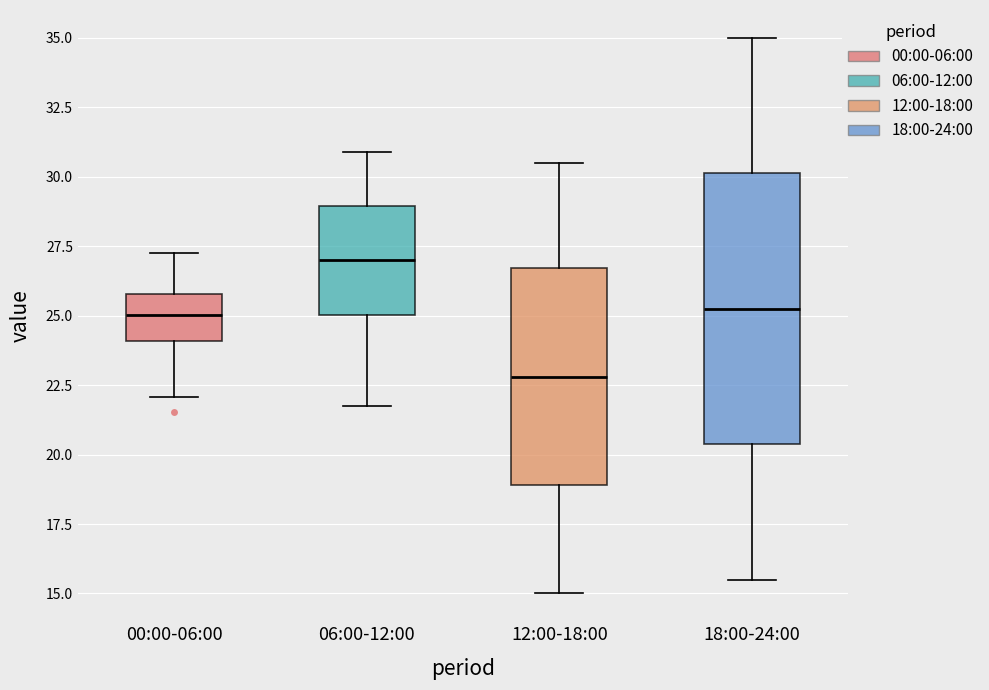

Reading left to right, transcribe this box plot: for each box, give where its median line is, the range the box spans, and where its two whiskers end, as read against the y-axis. The values are not printed on the chart, so give them approximately, as read against the axis.

00:00-06:00: median 25.0, box 24.0 to 26.0, whiskers 22.0 to 27.5
06:00-12:00: median 27.0, box 25.0 to 29.0, whiskers 22.0 to 31.0
12:00-18:00: median 23.0, box 19.0 to 26.5, whiskers 15.0 to 30.5
18:00-24:00: median 25.5, box 20.5 to 30.0, whiskers 15.5 to 35.0